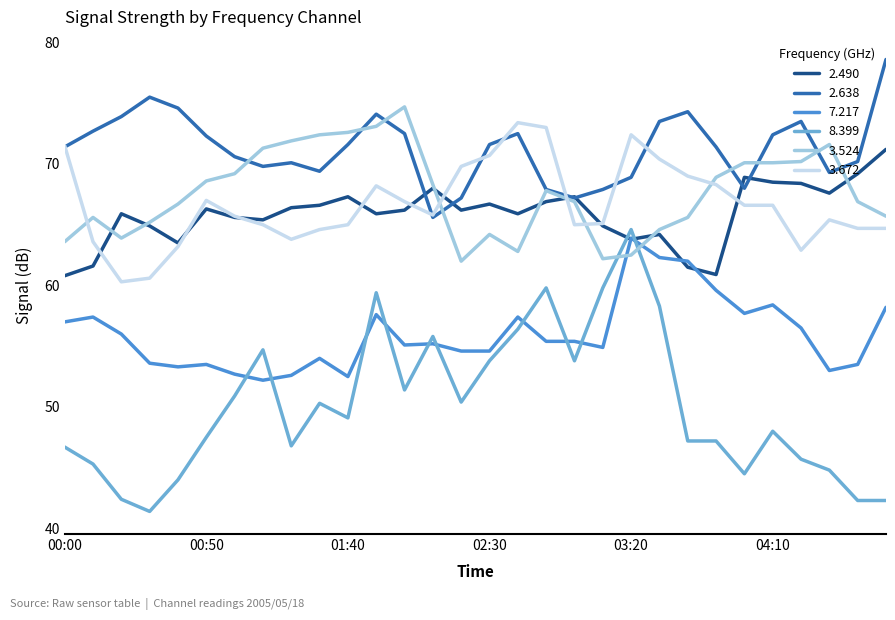

Which series has the largest range (max minus min)?

8.399